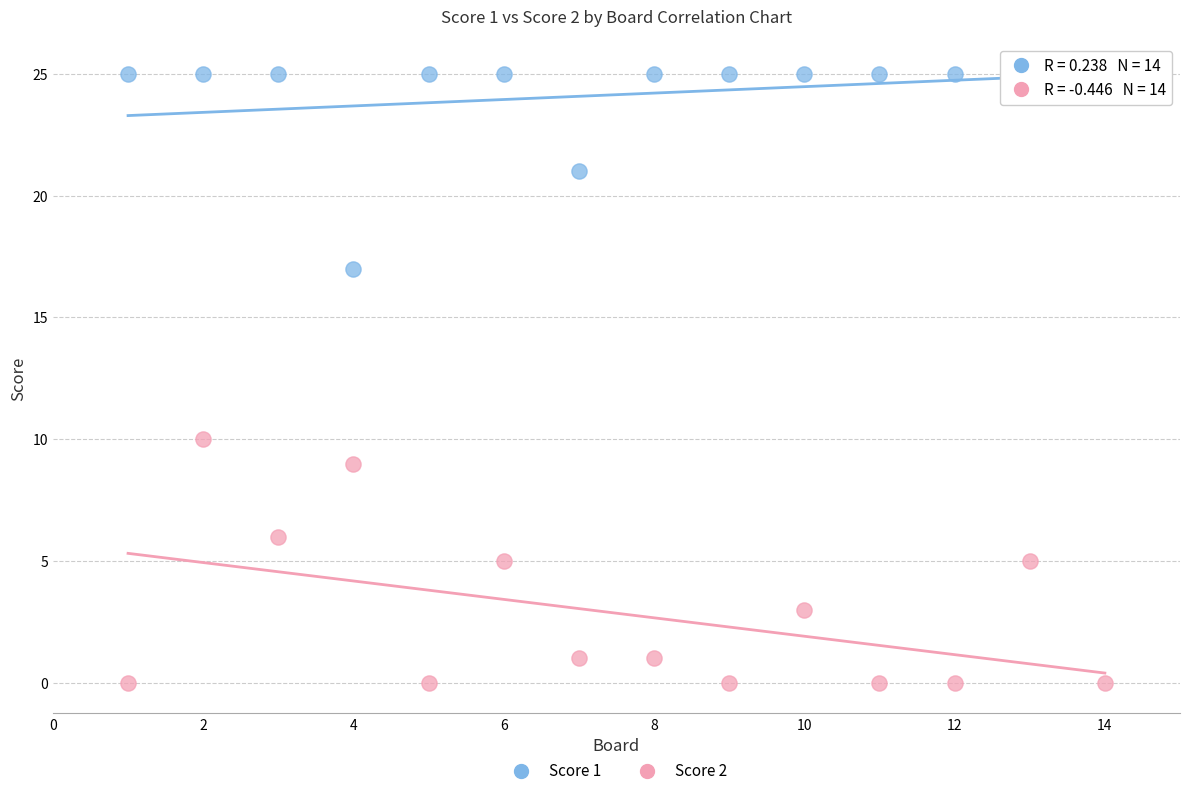

Across all data points, what is the range of Y values (max minus min)?

25